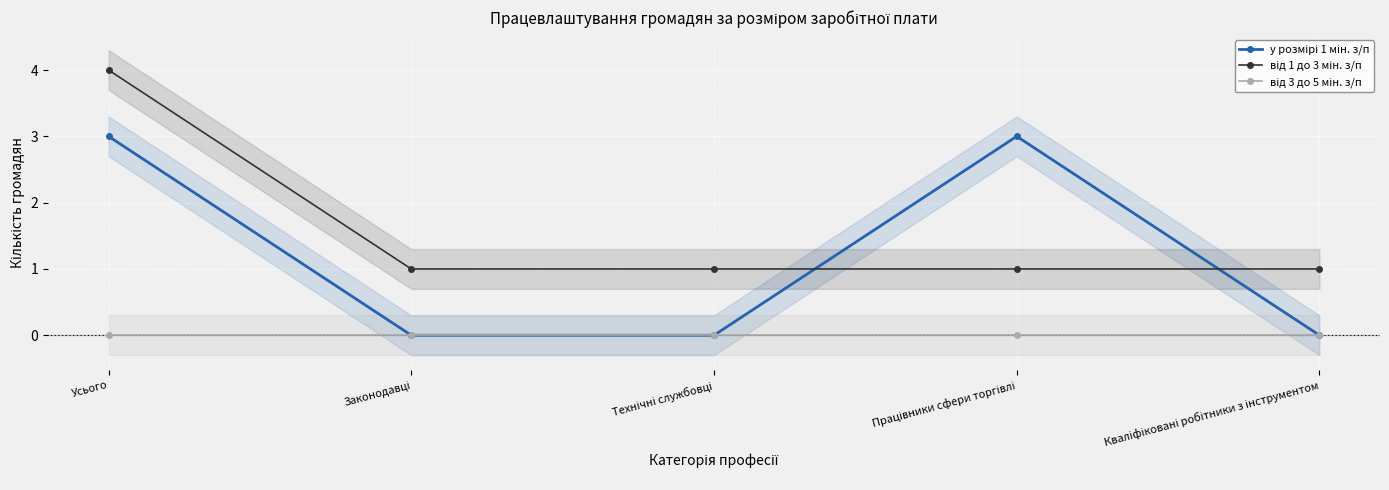

What is the total value across all series at Усього?

7